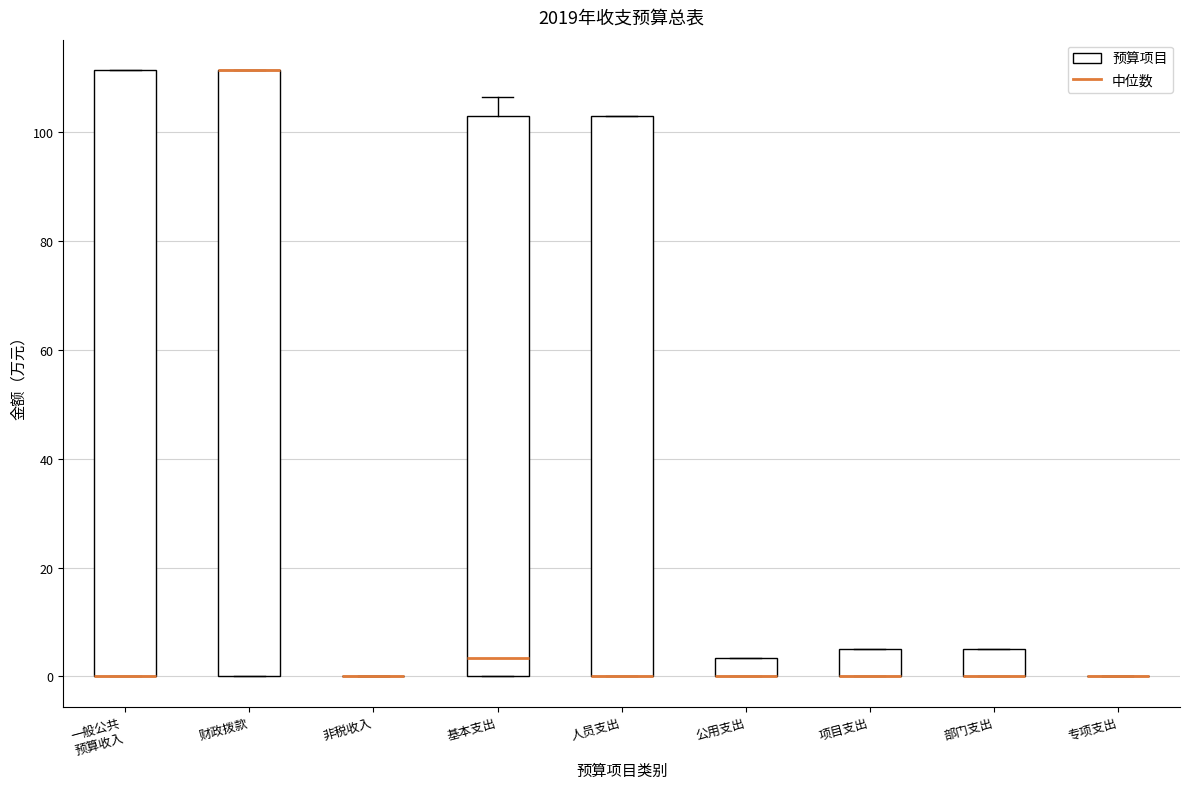

Reading left to right, read every box against the y-axis: the position of its median line, the range the box covers, and the ends of its whiskers. The values are not printed on the chart, so give them approximately, as read against the axis.

一般公共 预算收入: median 0 (drawn on the box's lower edge), box 0 to 112, whiskers 0 to 112
财政拨款: median 112 (drawn on the box's upper edge), box 0 to 112, whiskers 0 to 112
非税收入: box collapsed to a line at 0, whiskers 0 to 0
基本支出: median 4, box 0 to 102, whiskers 0 to 106
人员支出: median 0 (drawn on the box's lower edge), box 0 to 102, whiskers 0 to 102
公用支出: median 0 (drawn on the box's lower edge), box 0 to 4, whiskers 0 to 4
项目支出: median 0 (drawn on the box's lower edge), box 0 to 6, whiskers 0 to 6
部门支出: median 0 (drawn on the box's lower edge), box 0 to 6, whiskers 0 to 6
专项支出: box collapsed to a line at 0, whiskers 0 to 0